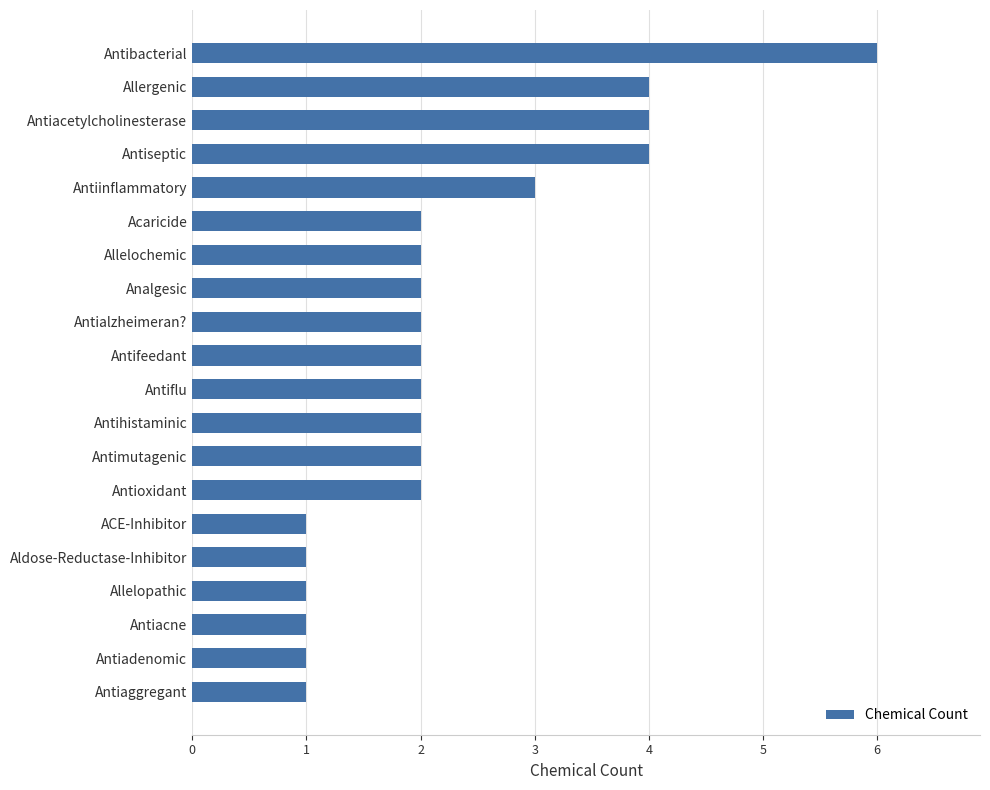

How many values are between 1 and 3?

16